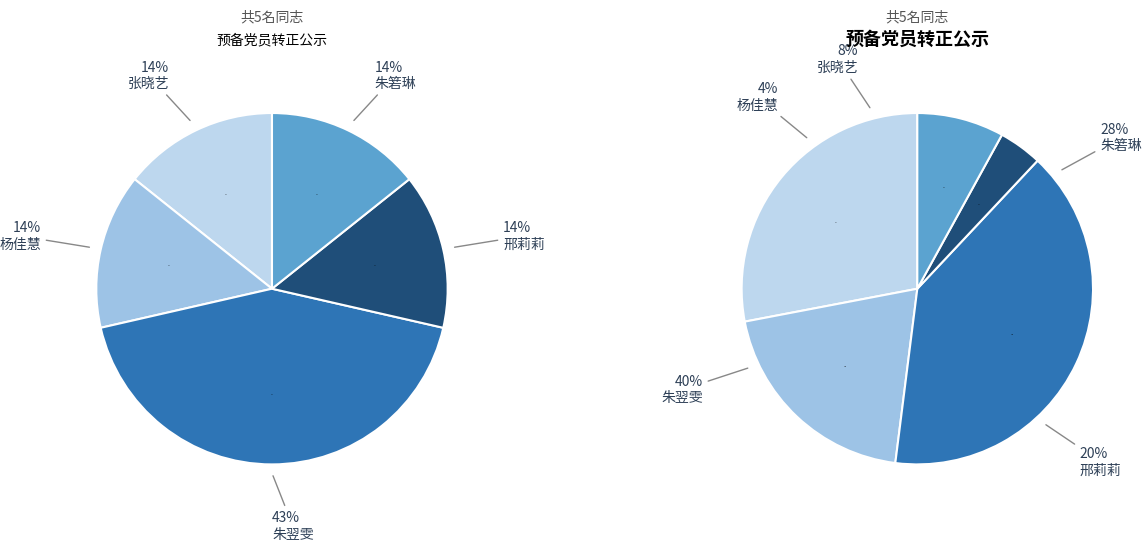

The 张晓艺 slice represents 22% of the pie. True or false?

False